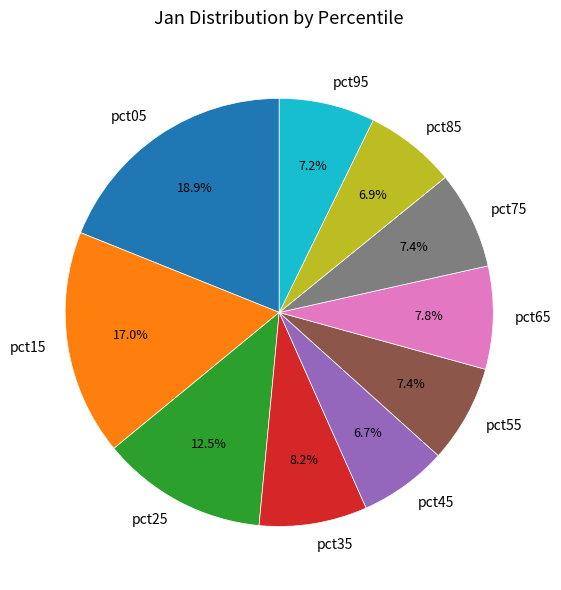

True or false: pct25 accounts for 21% of the total.

False